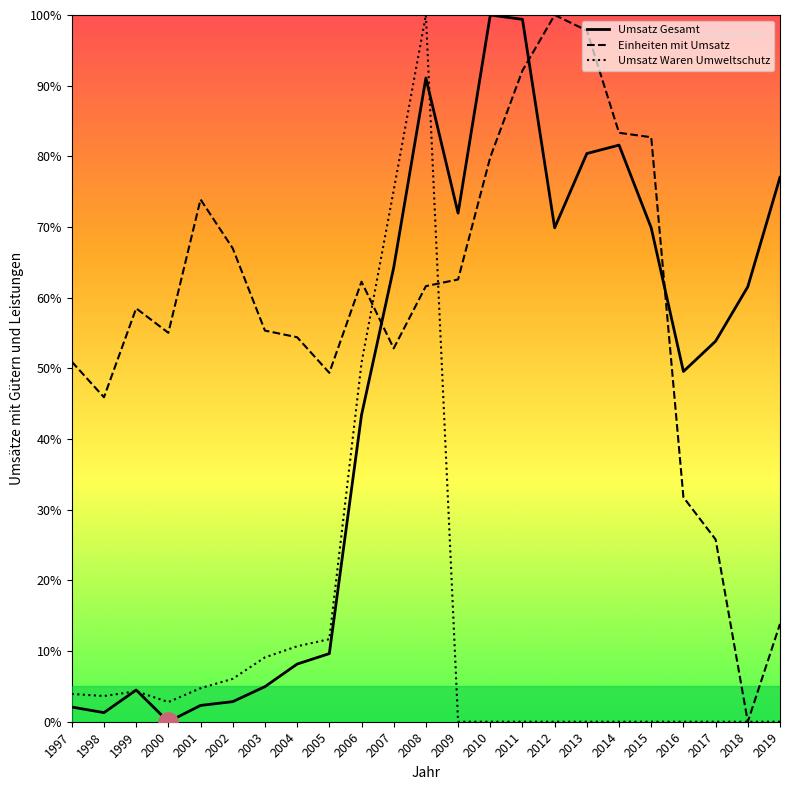

What is the average value of the Einheiten mit Umsatz series?

59.0